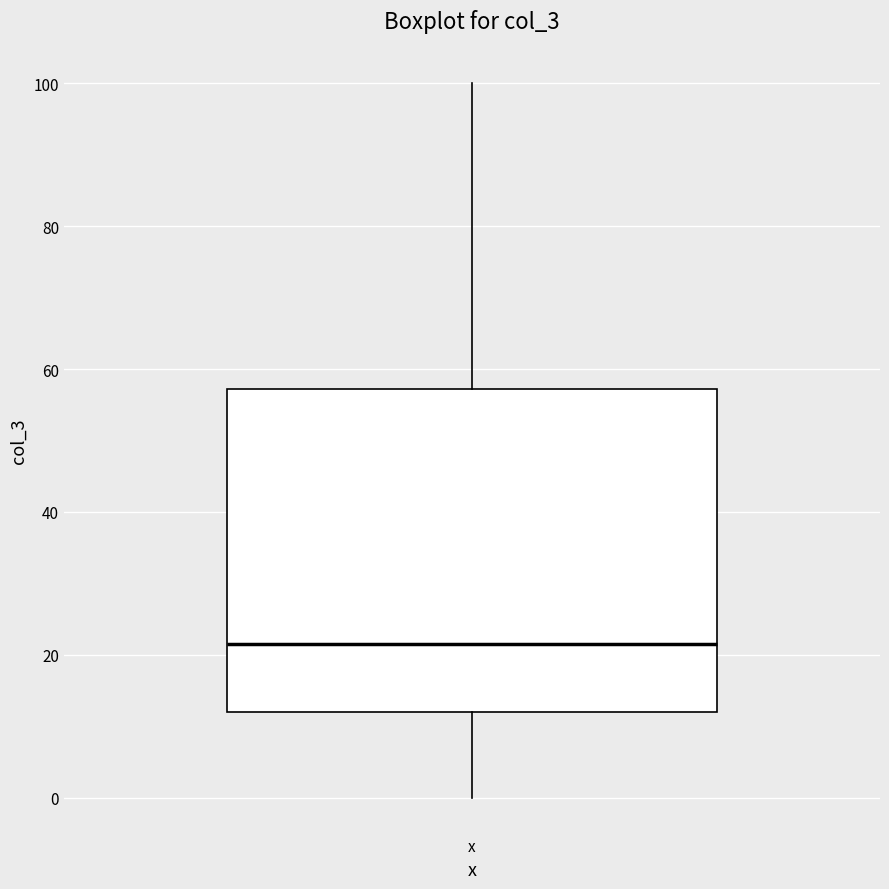

Read this box plot against the y-axis: the position of the median line, the range covered by the box, and the ends of both whiskers. The values are not printed on the chart, so give them approximately, as read against the axis.

median 22, box 12 to 58, whiskers 0 to 100